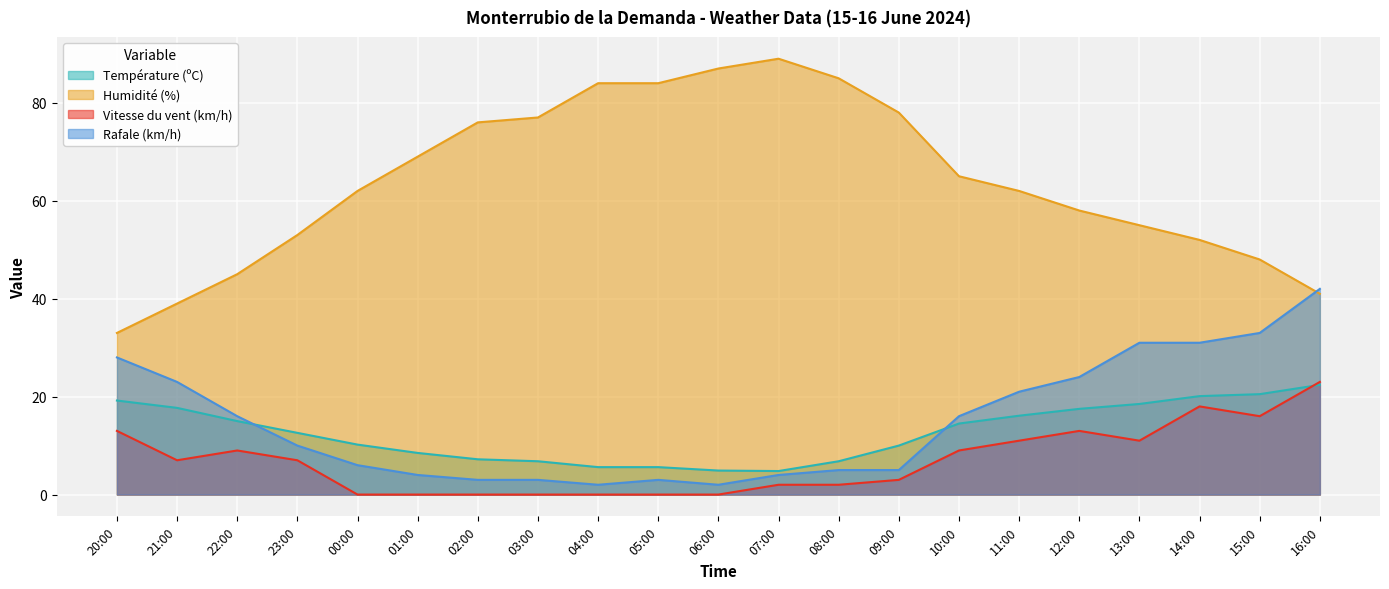

Reading left to right, list all the values displayed in this chart.

Température (ºC): 20:00=19.2	21:00=17.7	22:00=15.0	23:00=12.6	00:00=10.2	01:00=8.5	02:00=7.2	03:00=6.8	04:00=5.6	05:00=5.6	06:00=4.9	07:00=4.8	08:00=6.8	09:00=10.0	10:00=14.5	11:00=16.1	12:00=17.5	13:00=18.5	14:00=20.1	15:00=20.5	16:00=22.4
Humidité (%): 20:00=33.0	21:00=39.0	22:00=45.0	23:00=53.0	00:00=62.0	01:00=69.0	02:00=76.0	03:00=77.0	04:00=84.0	05:00=84.0	06:00=87.0	07:00=89.0	08:00=85.0	09:00=78.0	10:00=65.0	11:00=62.0	12:00=58.0	13:00=55.0	14:00=52.0	15:00=48.0	16:00=41.0
Vitesse du vent (km/h): 20:00=13.0	21:00=7.0	22:00=9.0	23:00=7.0	00:00=0.0	01:00=0.0	02:00=0.0	03:00=0.0	04:00=0.0	05:00=0.0	06:00=0.0	07:00=2.0	08:00=2.0	09:00=3.0	10:00=9.0	11:00=11.0	12:00=13.0	13:00=11.0	14:00=18.0	15:00=16.0	16:00=23.0
Rafale (km/h): 20:00=28.0	21:00=23.0	22:00=16.0	23:00=10.0	00:00=6.0	01:00=4.0	02:00=3.0	03:00=3.0	04:00=2.0	05:00=3.0	06:00=2.0	07:00=4.0	08:00=5.0	09:00=5.0	10:00=16.0	11:00=21.0	12:00=24.0	13:00=31.0	14:00=31.0	15:00=33.0	16:00=42.0